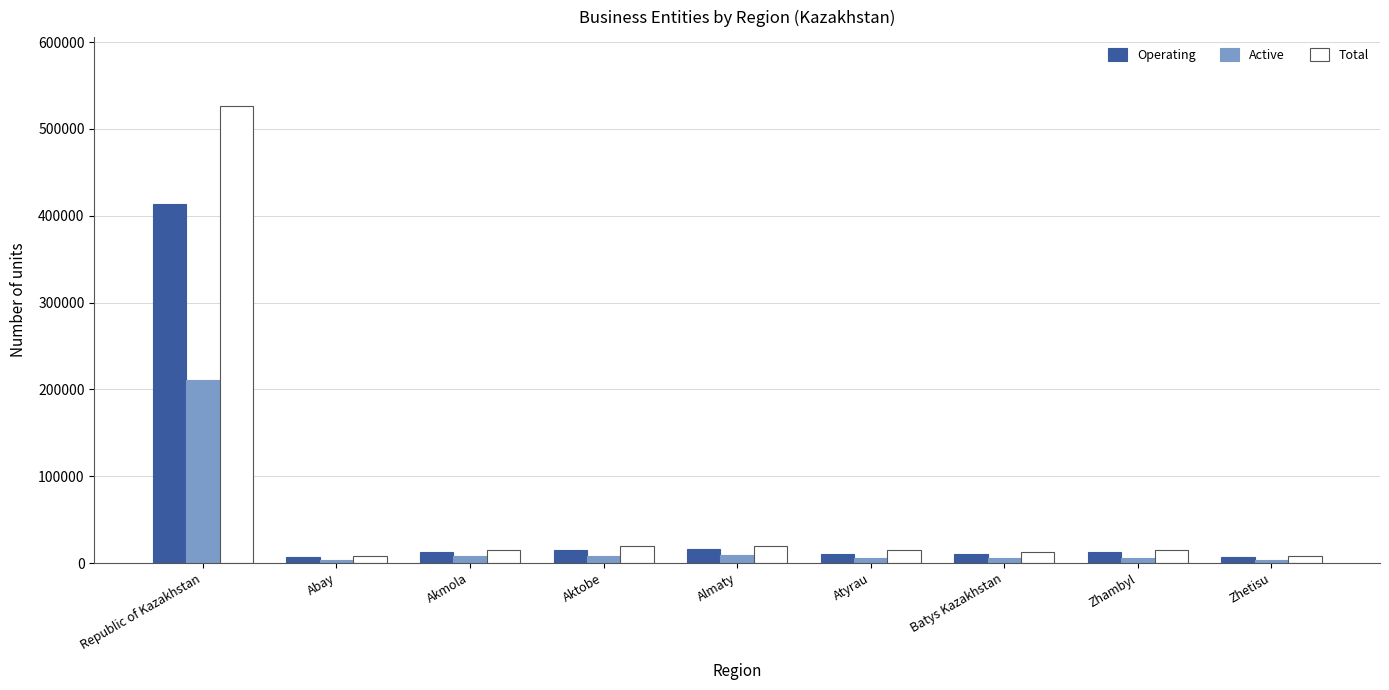

What is the maximum value shown in the chart?

526703